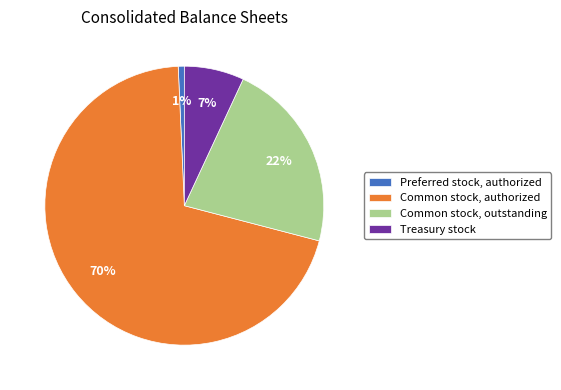

To the nearest percent, what percentage of the pie is Common stock, authorized?

70%